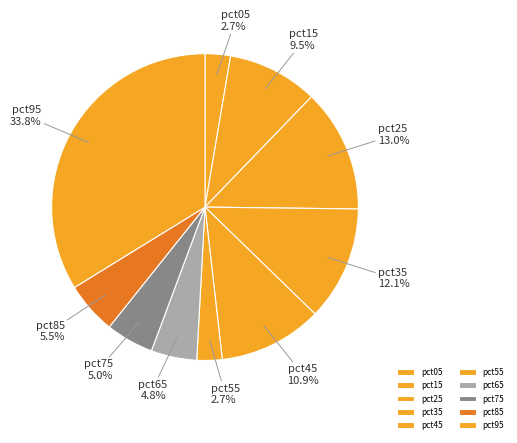

Does pct45 account for over 50% of the chart?

No